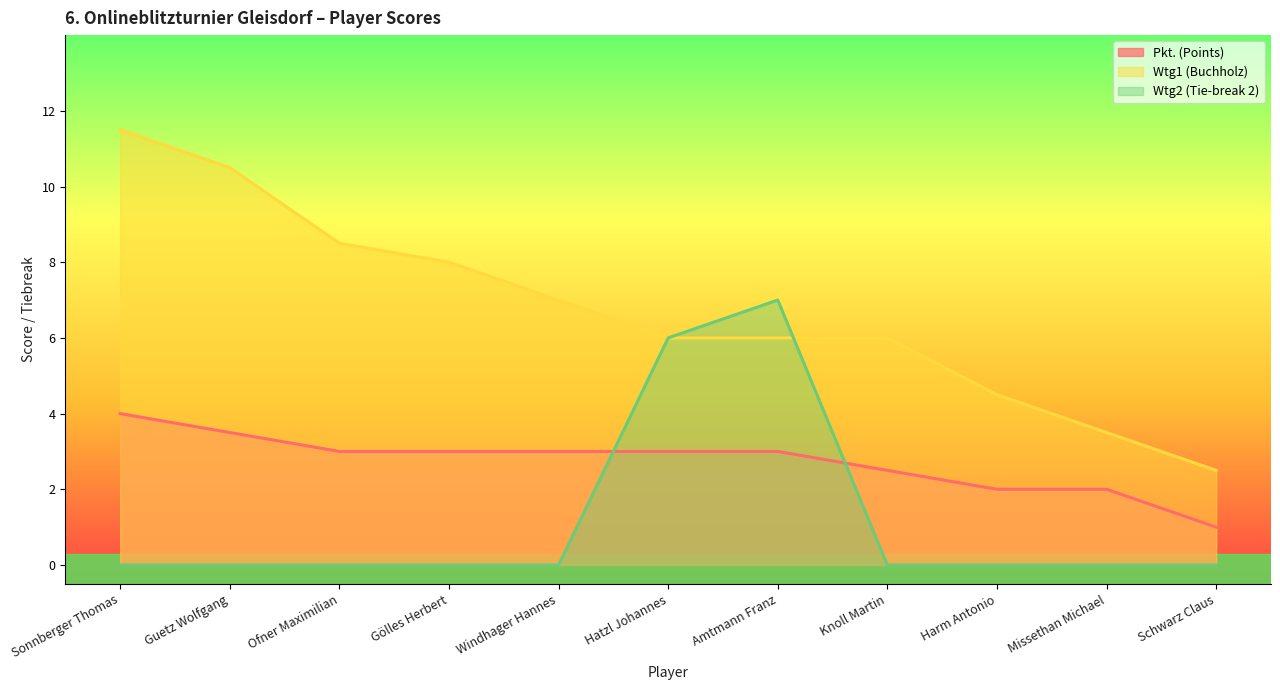

Reading right to left, list all the values displayed in this chart.

Pkt.: 1.0	2.0	2.0	2.5	3.0	3.0	3.0	3.0	3.0	3.5	4.0
Wtg1: 2.5	3.5	4.5	6.0	6.0	6.0	7.0	8.0	8.5	10.5	11.5
Wtg2: 0.0	0.0	0.0	0.0	7.0	6.0	0.0	0.0	0.0	0.0	0.0